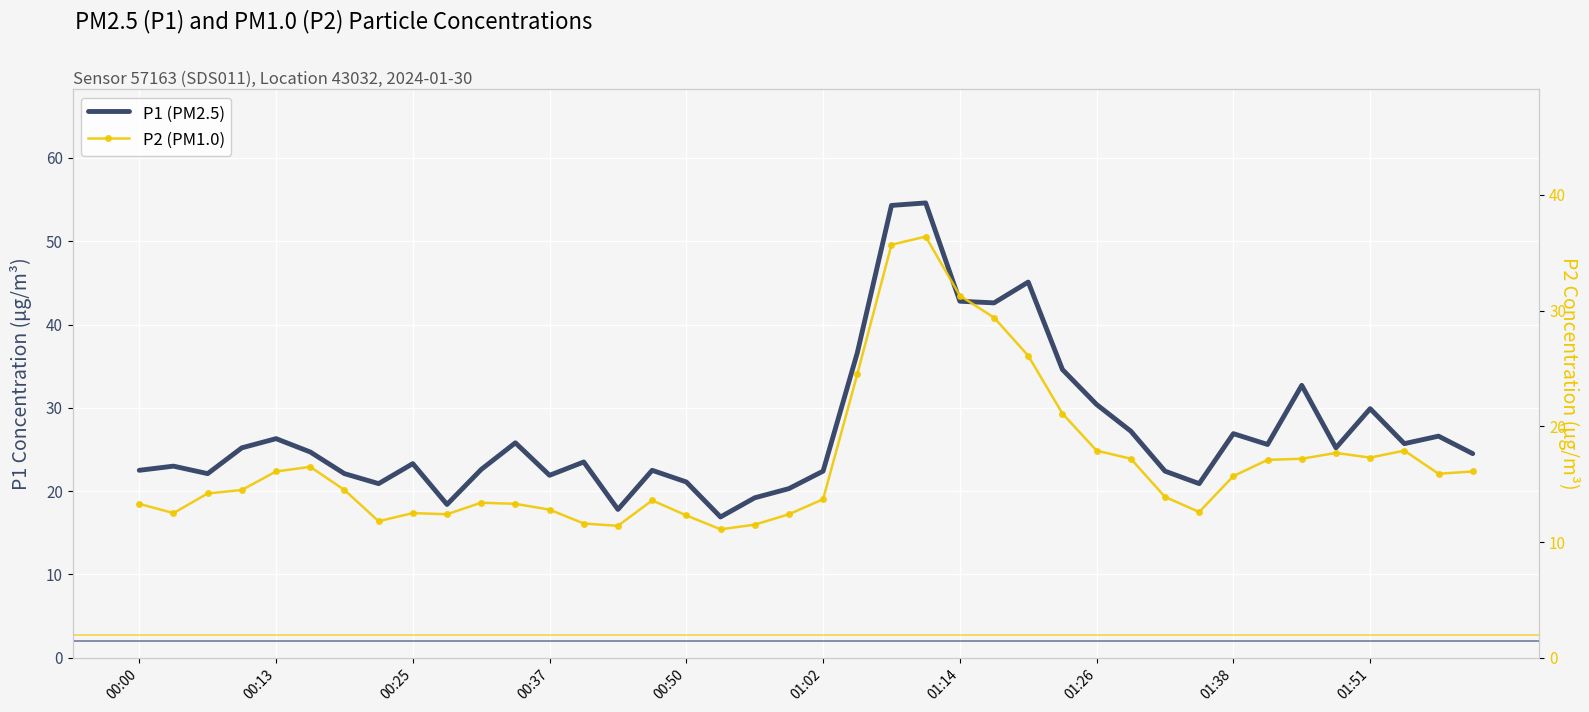

At which category is the sum across all series the highest?

23